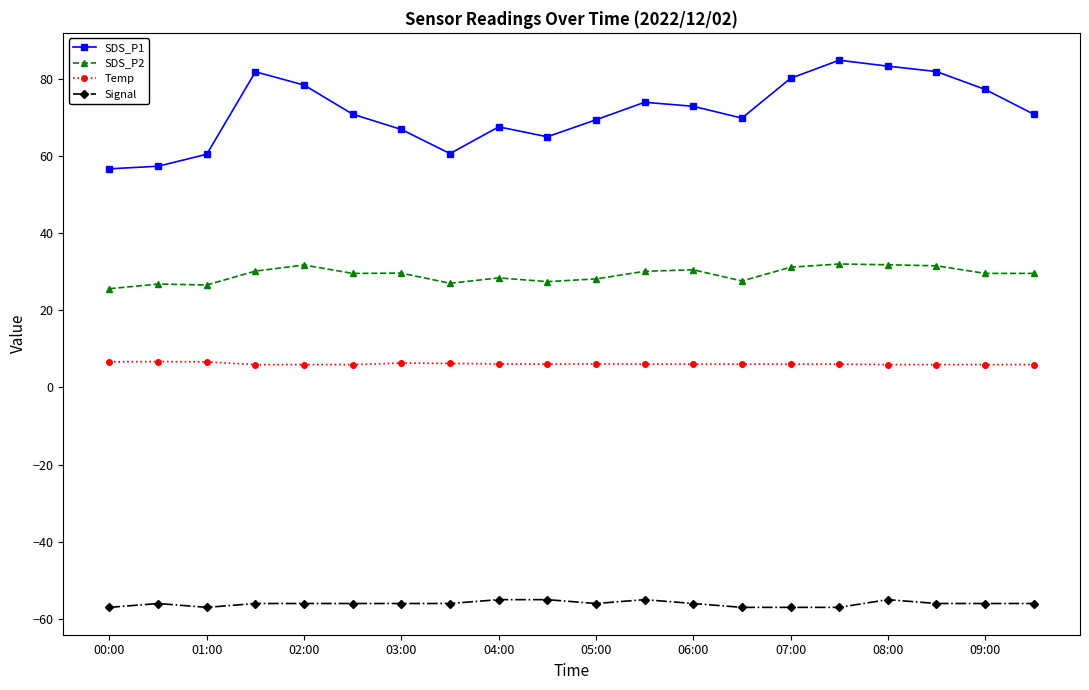

Which series has the widest spread of values?

SDS_P1